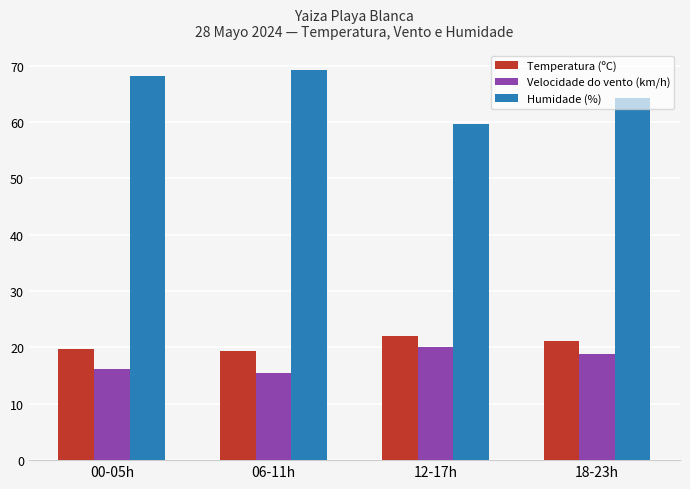

What is the difference between the Velocidade do vento (km/h) values at 00-05h and 12-17h?

3.8